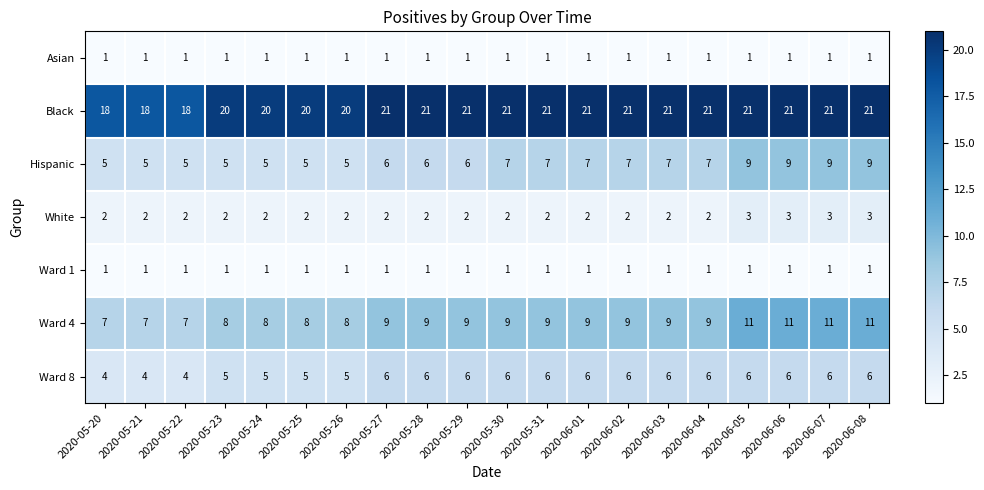

Which series changed the most between 2020-05-23 and 2020-06-08?

Hispanic